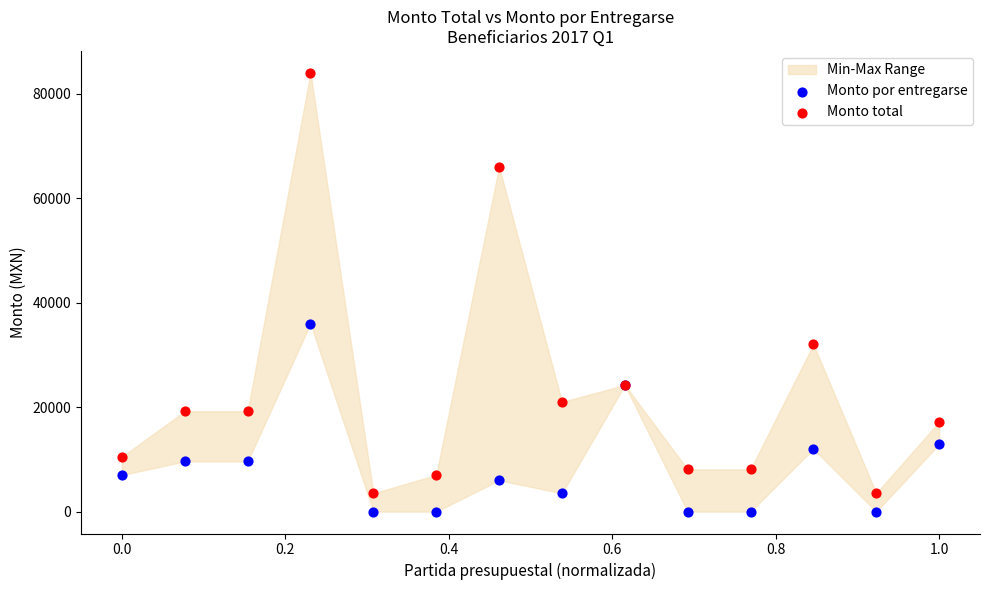

Which series has the largest Y range (max minus min)?

Monto total